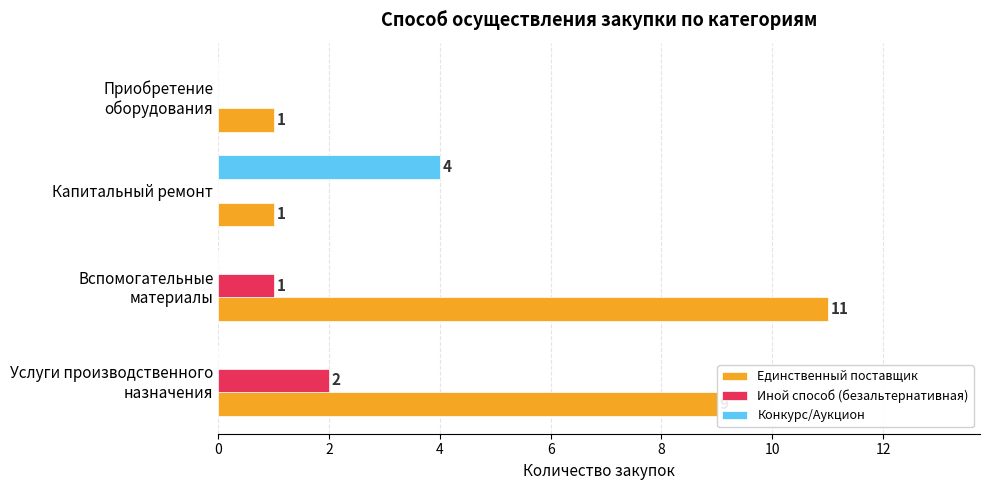

At which category is the sum across all series the highest?

Вспомогательные
материалы